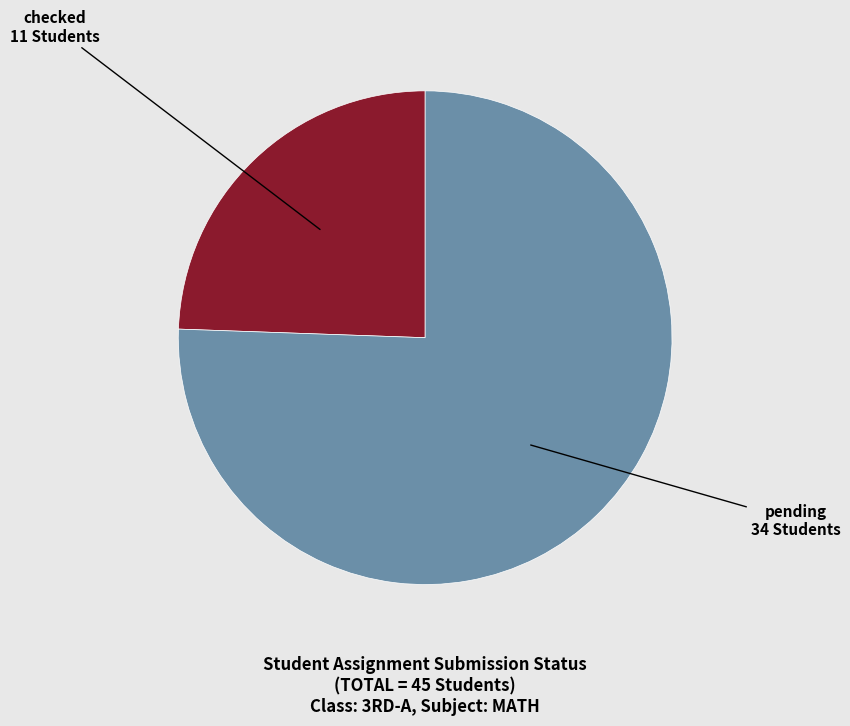

Is there any slice that represents more than half of the pie?

Yes